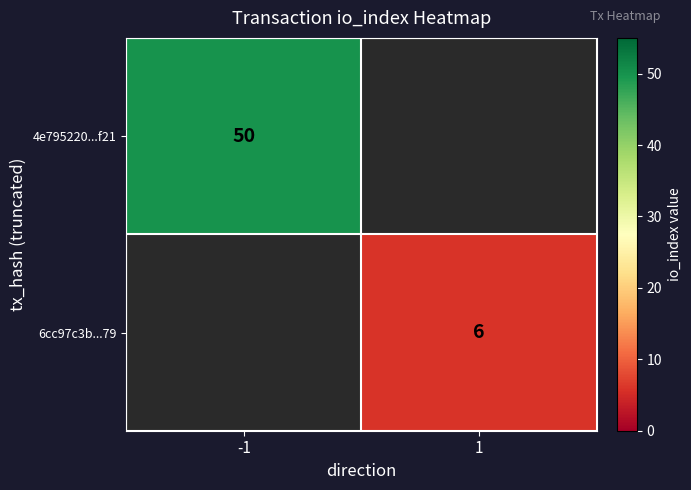

How many categories are shown in the chart?

2